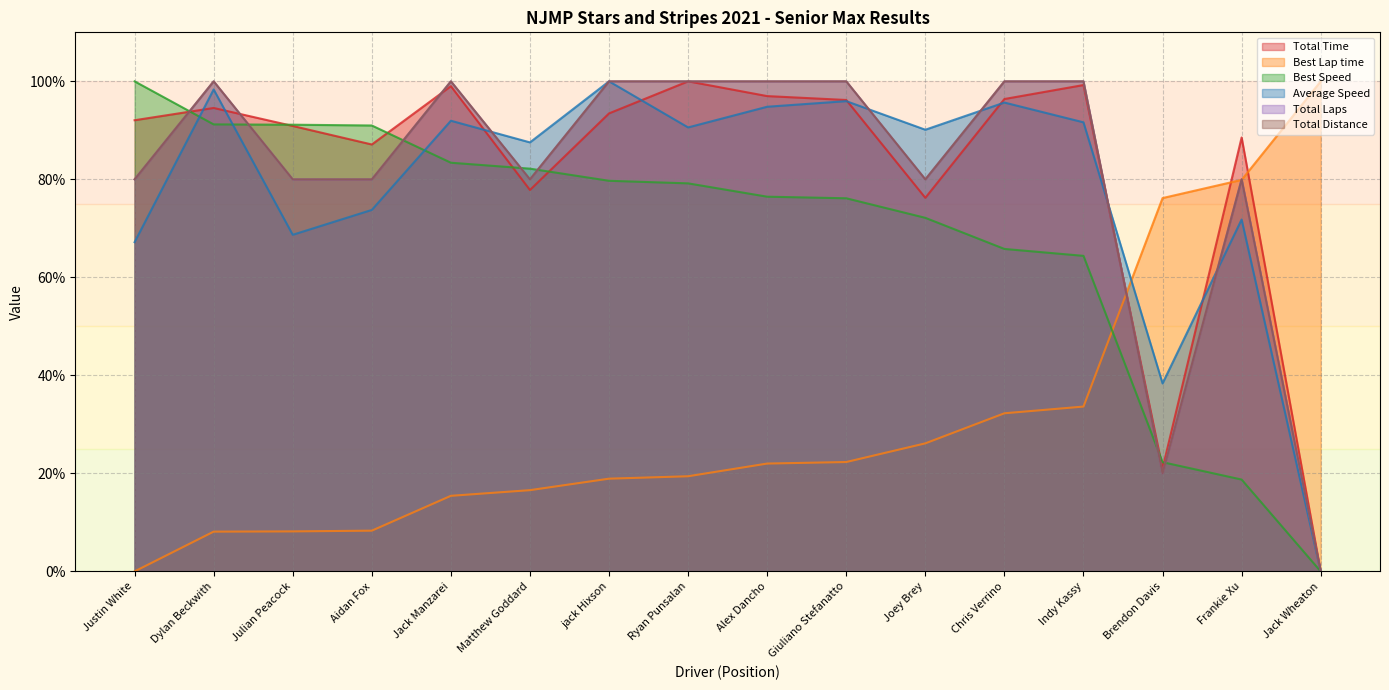

True or false: Best Speed and Total Laps intersect in this chart.

True